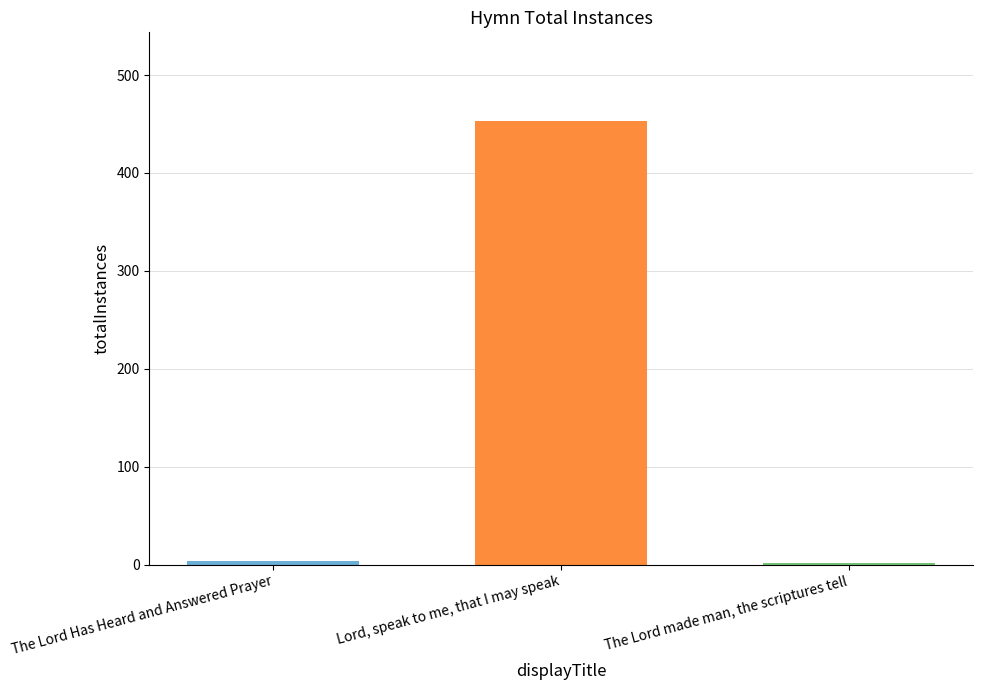

How many data points does each series have?

3